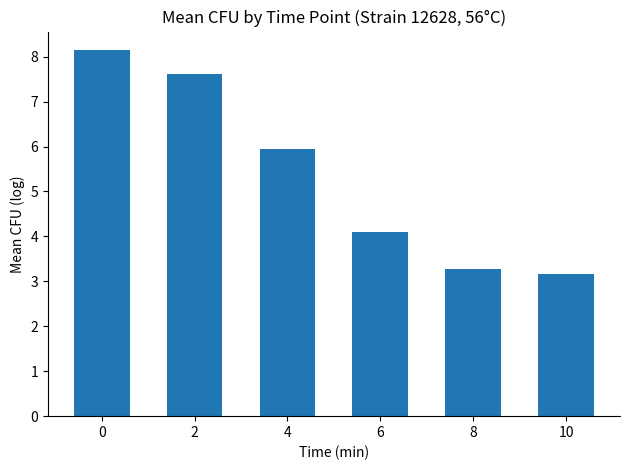

Is it true that the value at 2 is 4.7?

False